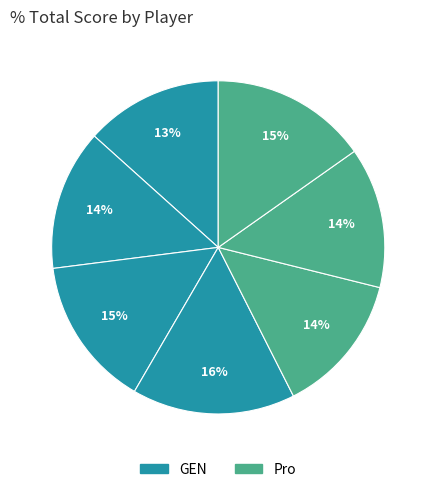

Count the number of slices in the pie.

7